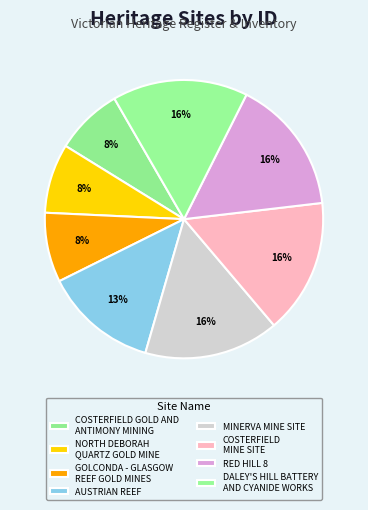

Count the number of slices in the pie.

8